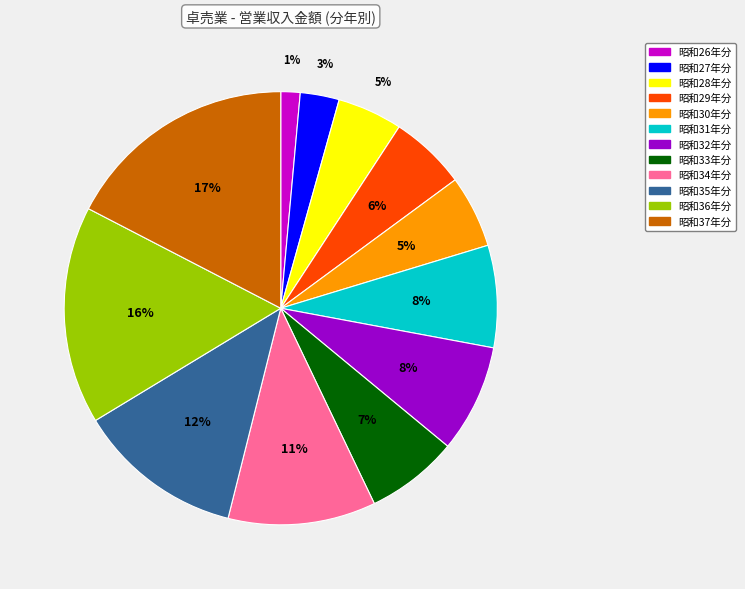

Which has a higher value, 昭和31年分 or 昭和26年分?

昭和31年分